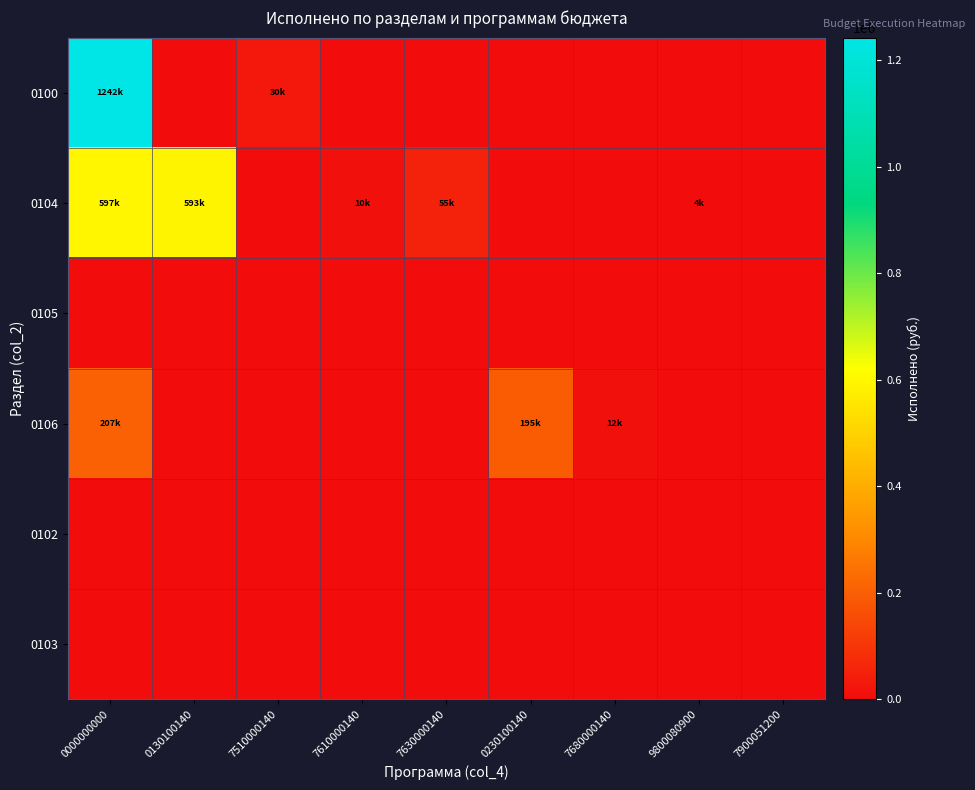

What is the spread (max minus min) of values at 7680000140?

12000.0